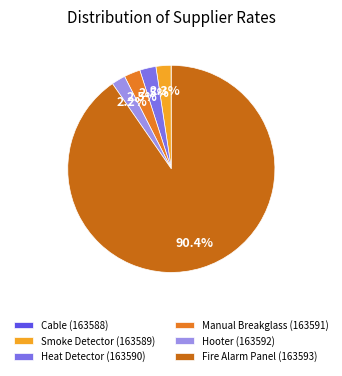

To the nearest percent, what percentage of the pie is Smoke Detector (163589)?

2%